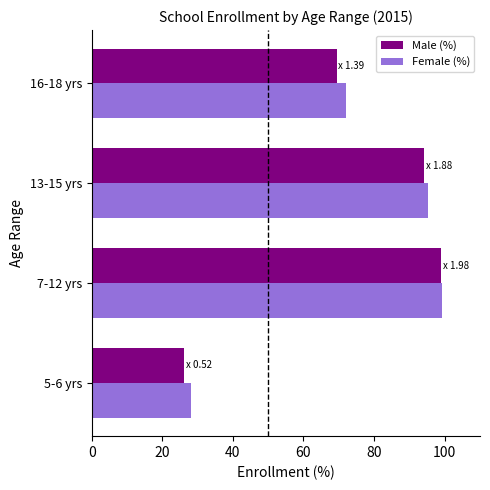

The value of Female (%) at 16-18 yrs is 113.0. True or false?

False